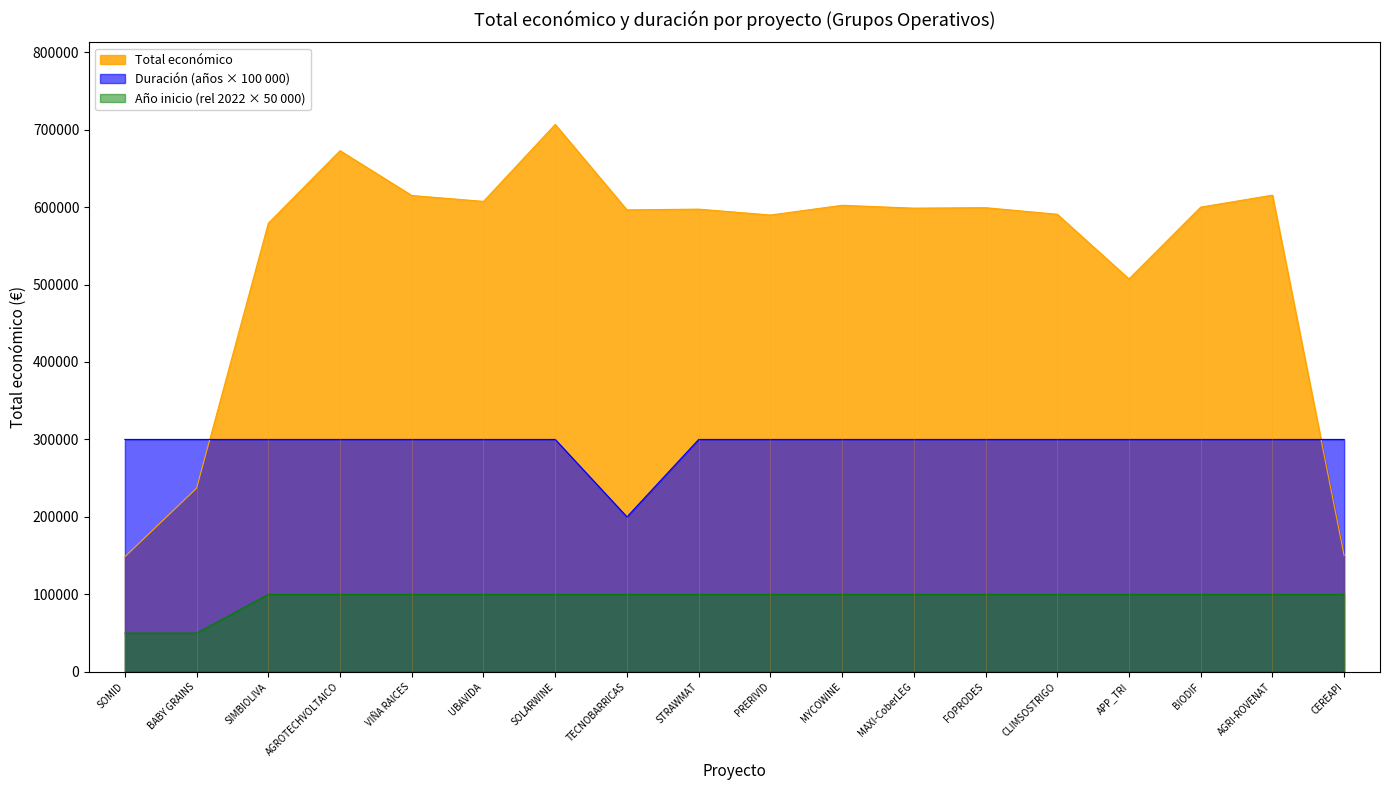

The Duración (años × 100 000) series shows 300000.0 at SIMBIOLIVA. True or false?

True